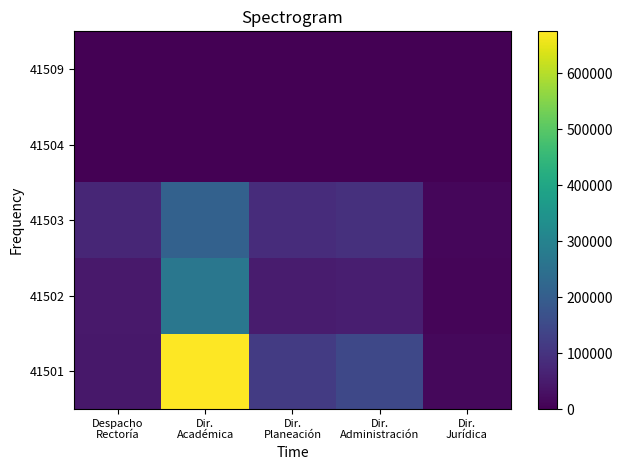

Reading left to right, list all the values displayed in this chart.

41501: Despacho
Rectoría=43514	Dir.
Académica=675082	Dir.
Planeación=116248	Dir.
Administración=145383	Dir.
Jurídica=14897
41502: Despacho
Rectoría=45533	Dir.
Académica=268156	Dir.
Planeación=52039	Dir.
Administración=56913	Dir.
Jurídica=8126
41503: Despacho
Rectoría=72328	Dir.
Académica=208522	Dir.
Planeación=84781	Dir.
Administración=93308	Dir.
Jurídica=13146
41504: Despacho
Rectoría=0	Dir.
Académica=0	Dir.
Planeación=0	Dir.
Administración=0	Dir.
Jurídica=0
41509: Despacho
Rectoría=0	Dir.
Académica=0	Dir.
Planeación=0	Dir.
Administración=0	Dir.
Jurídica=0